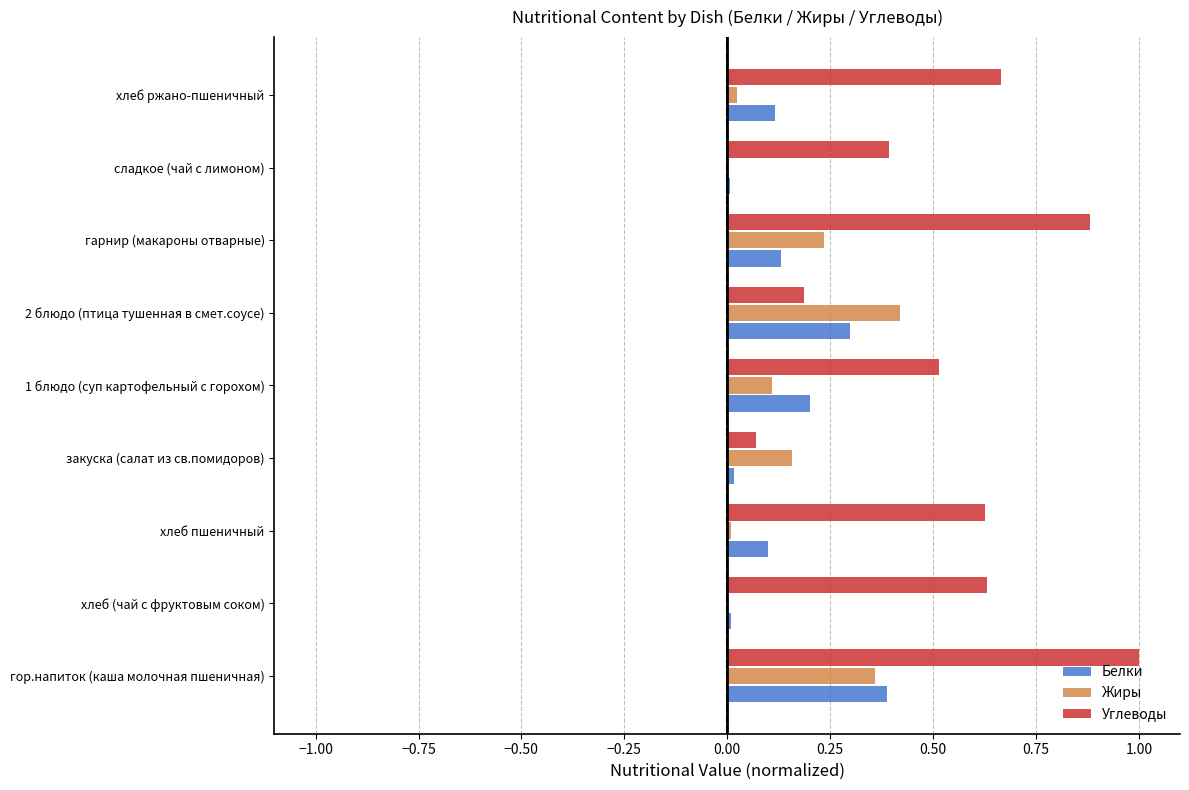

True or false: Жиры has a value of 0.0 at сладкое (чай с лимоном).

True